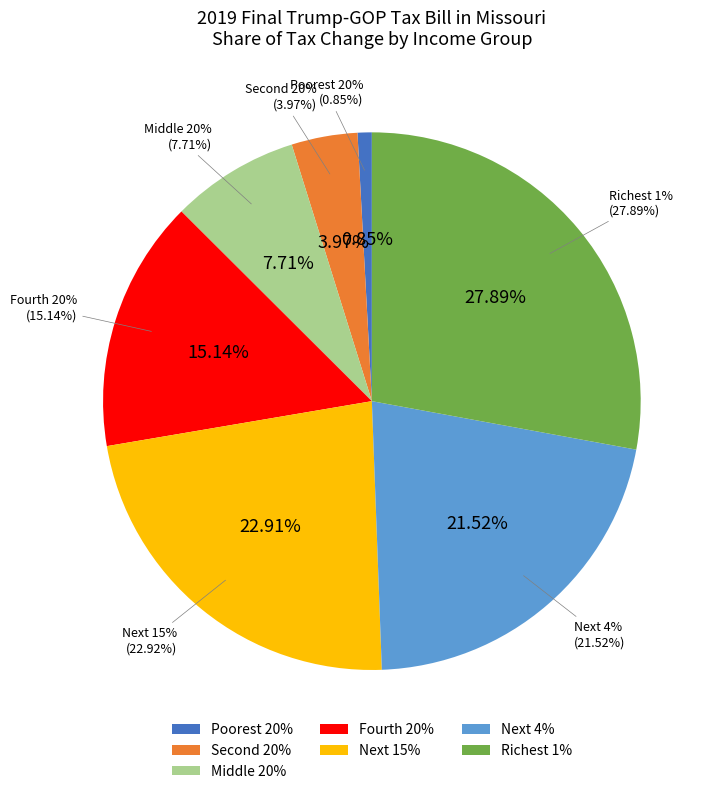

What percentage is NOT represented by Fourth 20%?

84.9%